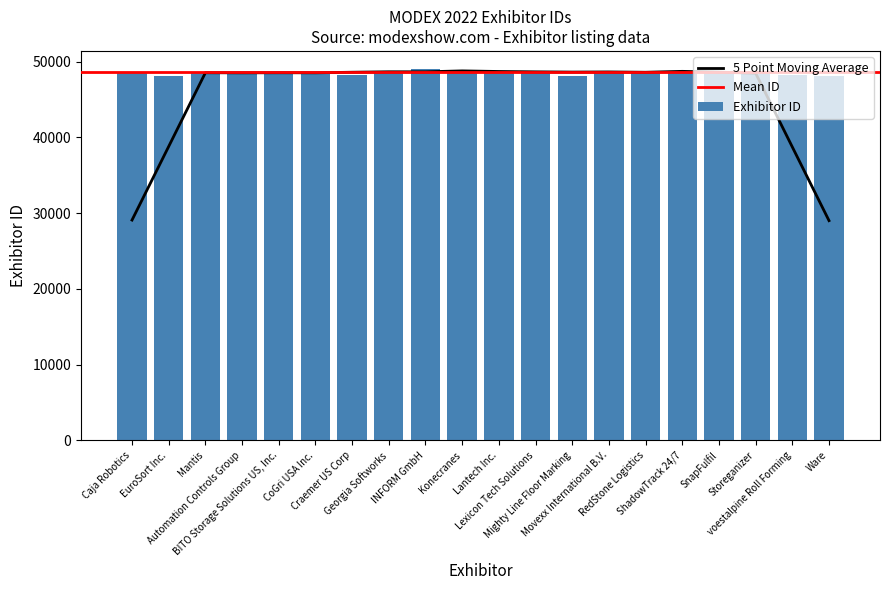

What is the value of the 1st bar from the left?

48685